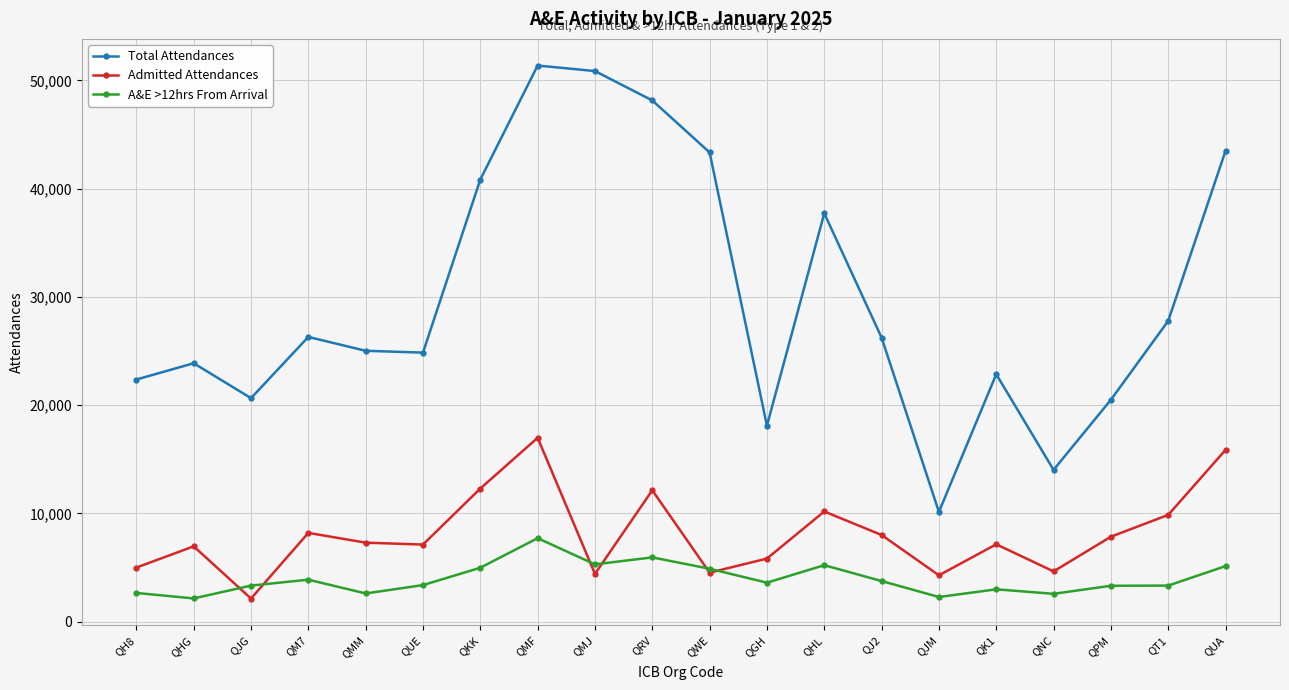

List the series in order of their peak value, highest first.

Total Attendances, Admitted Attendances, A&E >12hrs From Arrival